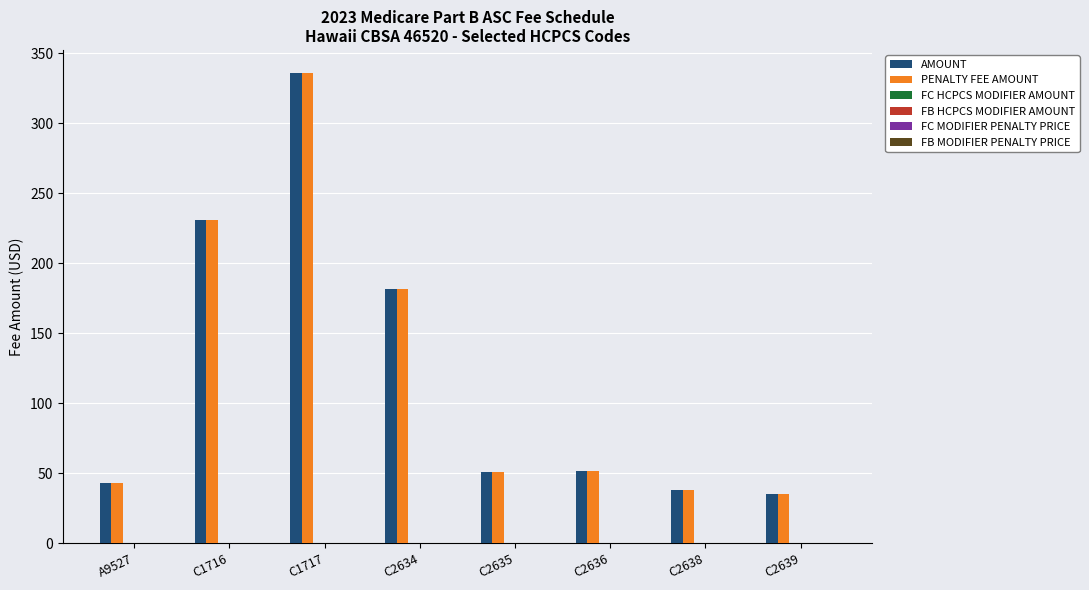

Which category has the highest value in the PENALTY FEE AMOUNT series?

C1717